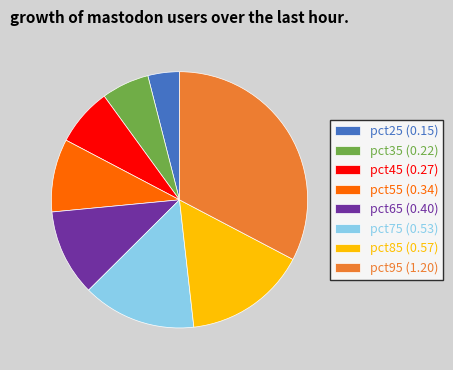

Between pct75 (0.53) and pct55 (0.34), which is larger?

pct75 (0.53)